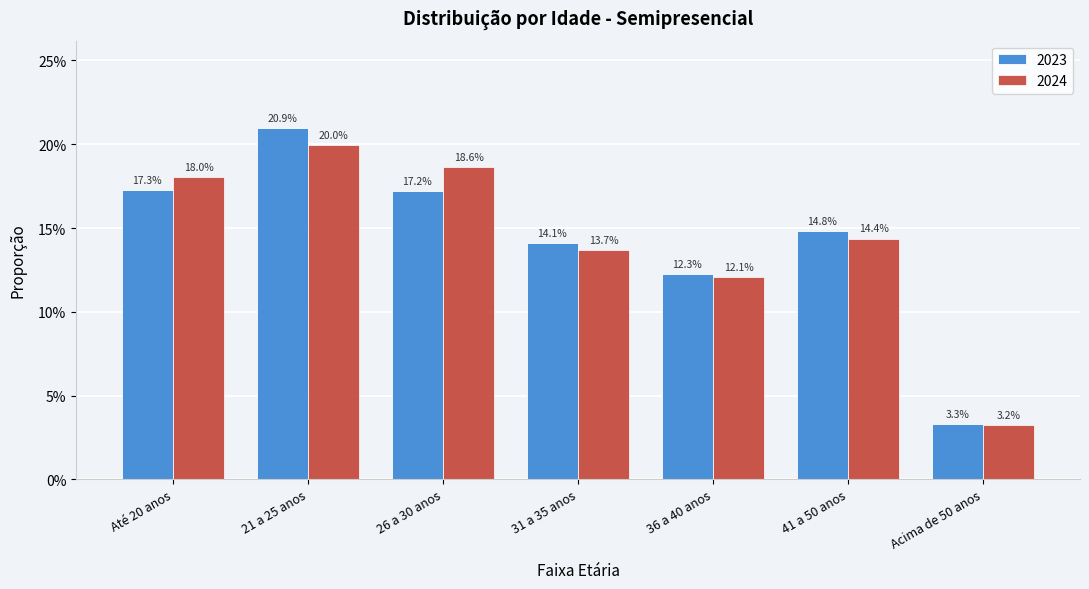

What are all the series names shown in the legend?

2023, 2024